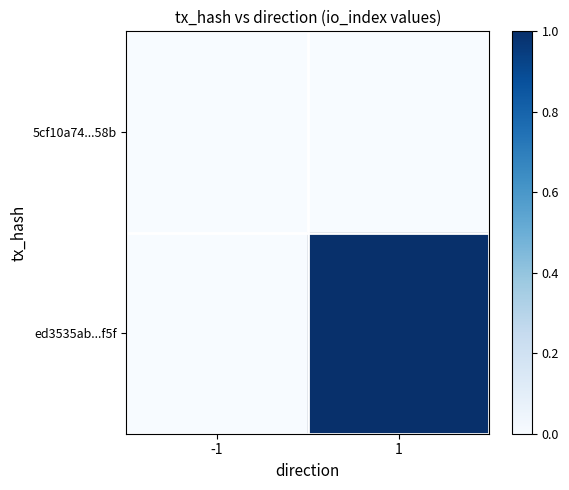

What is the greatest value displayed?

1